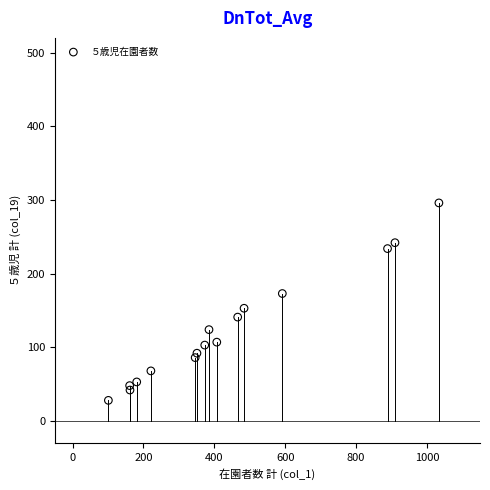

What is the range of Y values (max minus min)?

268